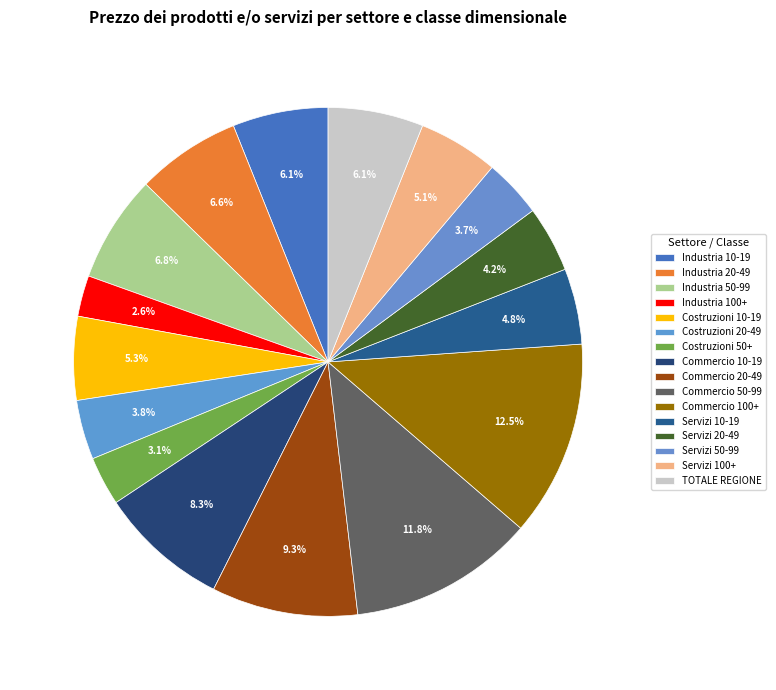

To the nearest percent, what percentage of the pie is Industria 20-49?

7%